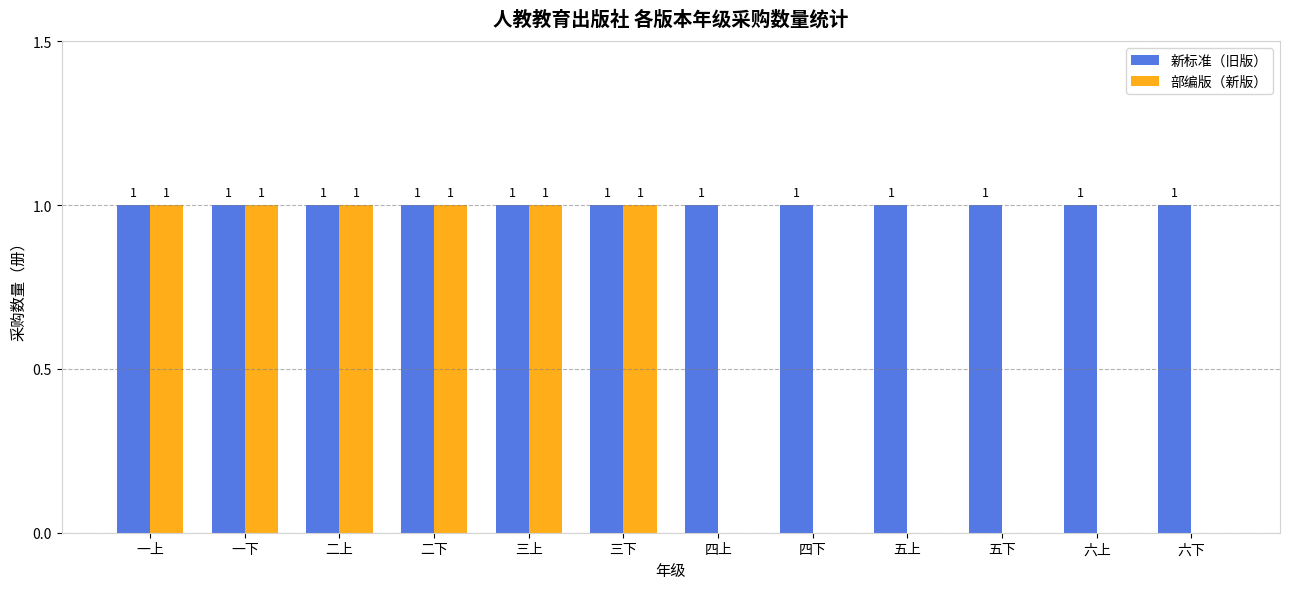

Reading right to left, what are all the values shown in this chart?

新标准（旧版）: 1	1	1	1	1	1	1	1	1	1	1	1
部编版（新版）: 0	0	0	0	0	0	1	1	1	1	1	1